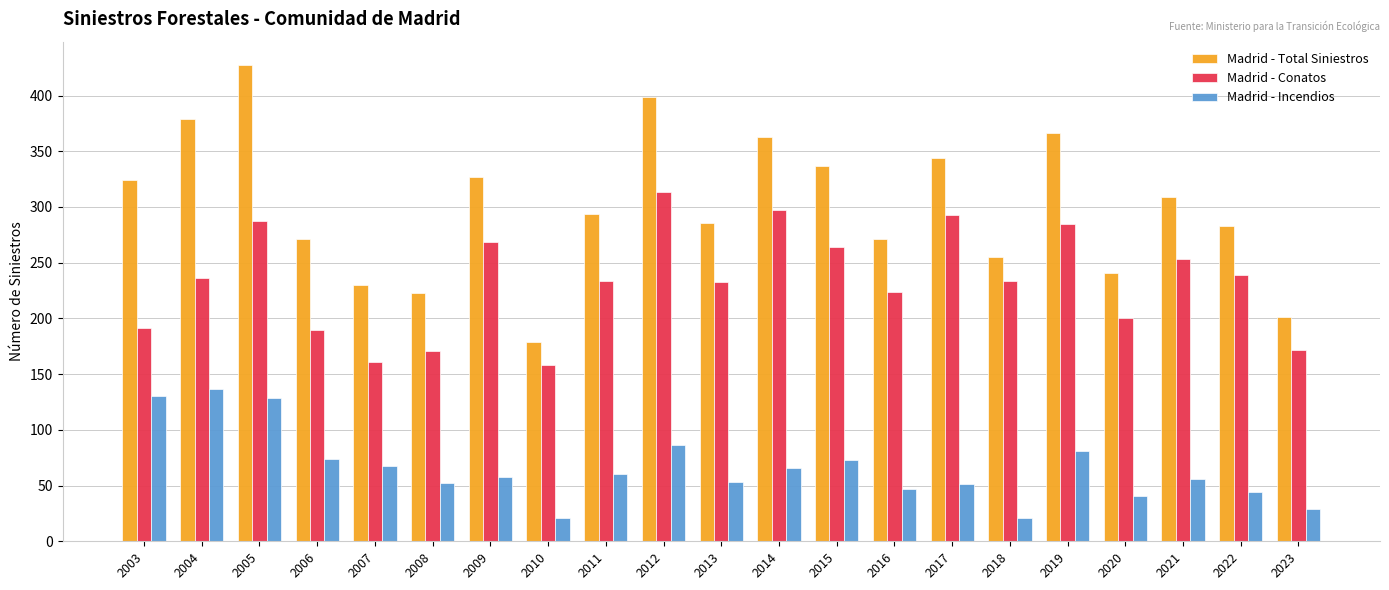

Which series changed the most between 2005 and 2013?

Madrid - Total Siniestros